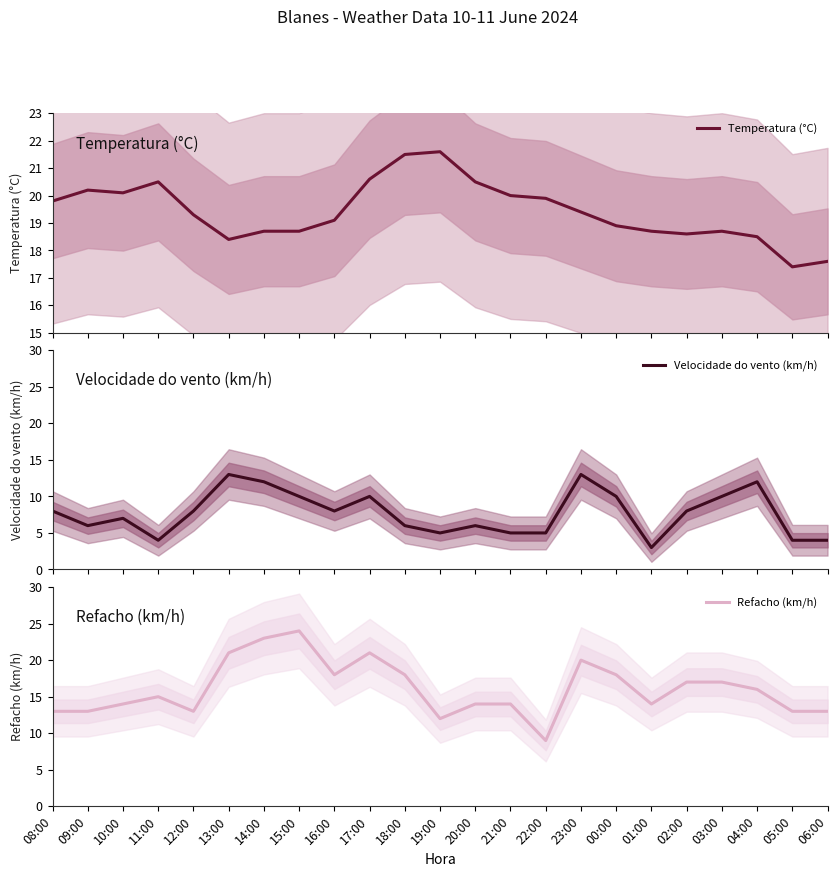

Is it true that Velocidade do vento (km/h) equals 7.5 at 22:00?

False